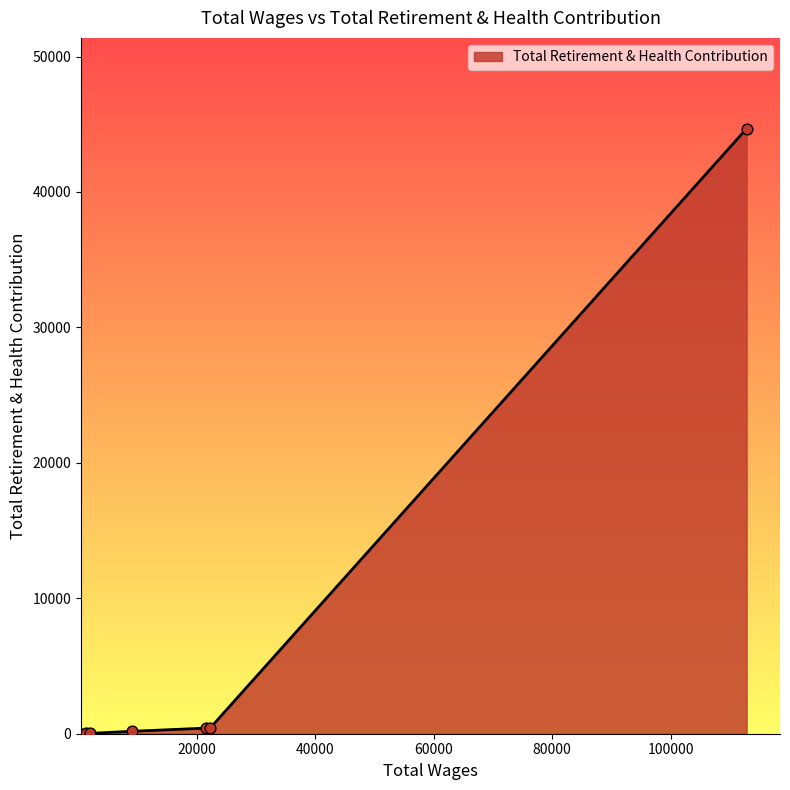

What is the maximum value shown in the chart?

44677